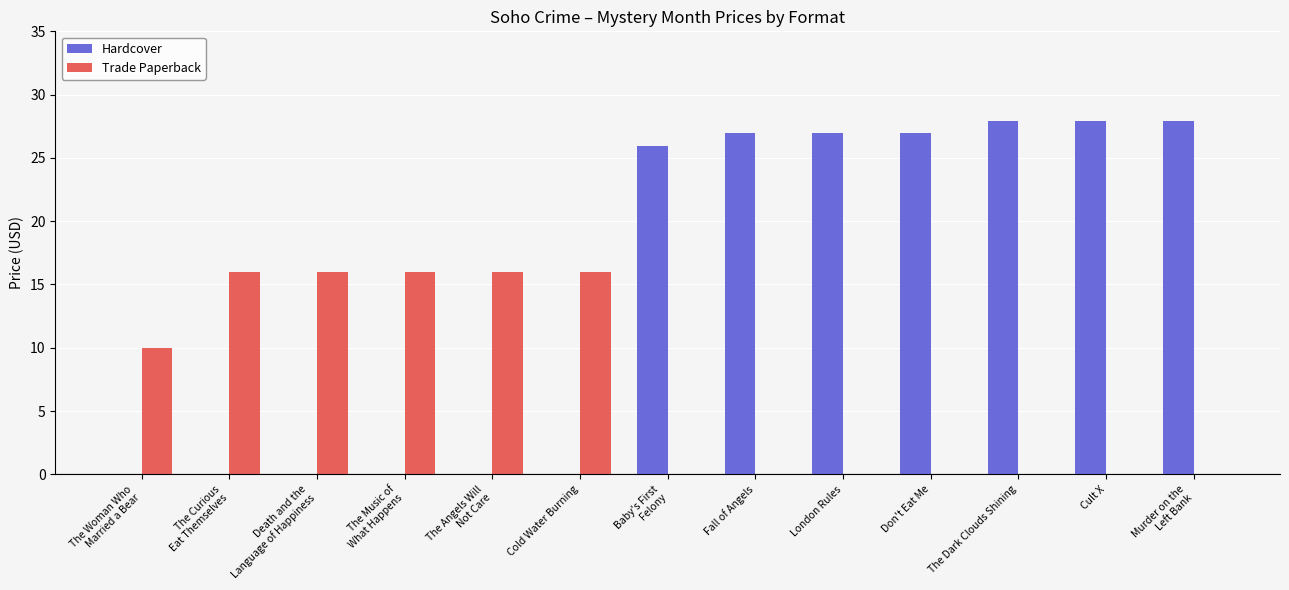

Does the chart contain stacked bars?

No